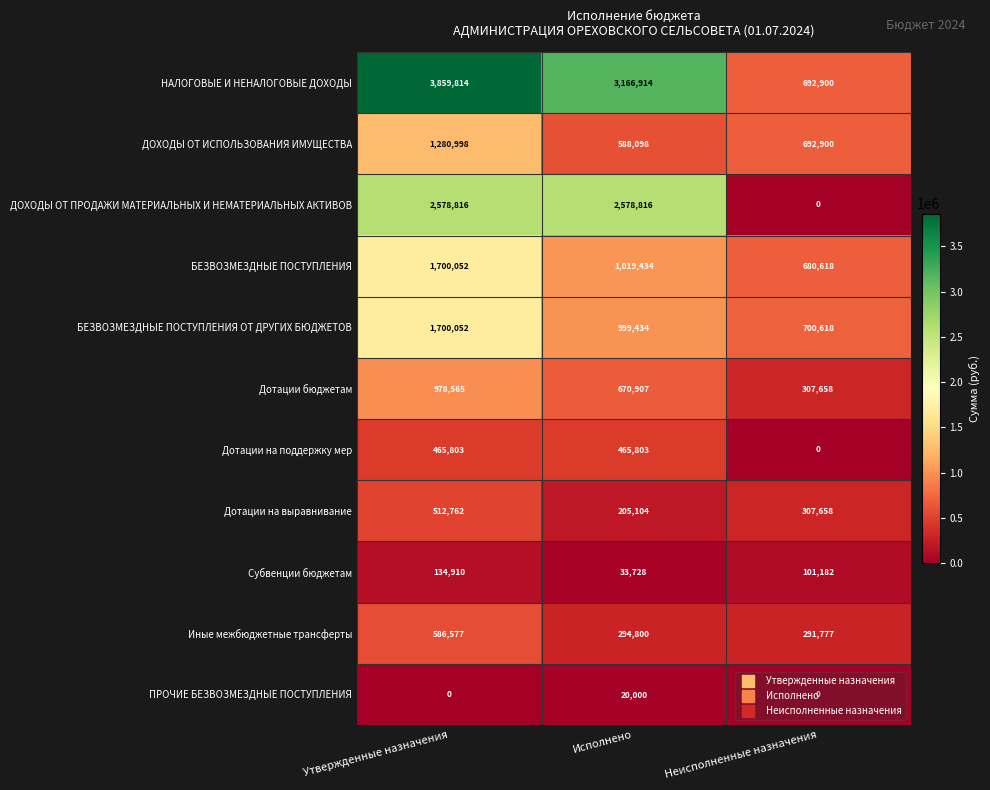

Between Исполнено and Неисполненные назначения, which series saw the biggest shift?

ДОХОДЫ ОТ ПРОДАЖИ МАТЕРИАЛЬНЫХ И НЕМАТЕРИАЛЬНЫХ АКТИВОВ